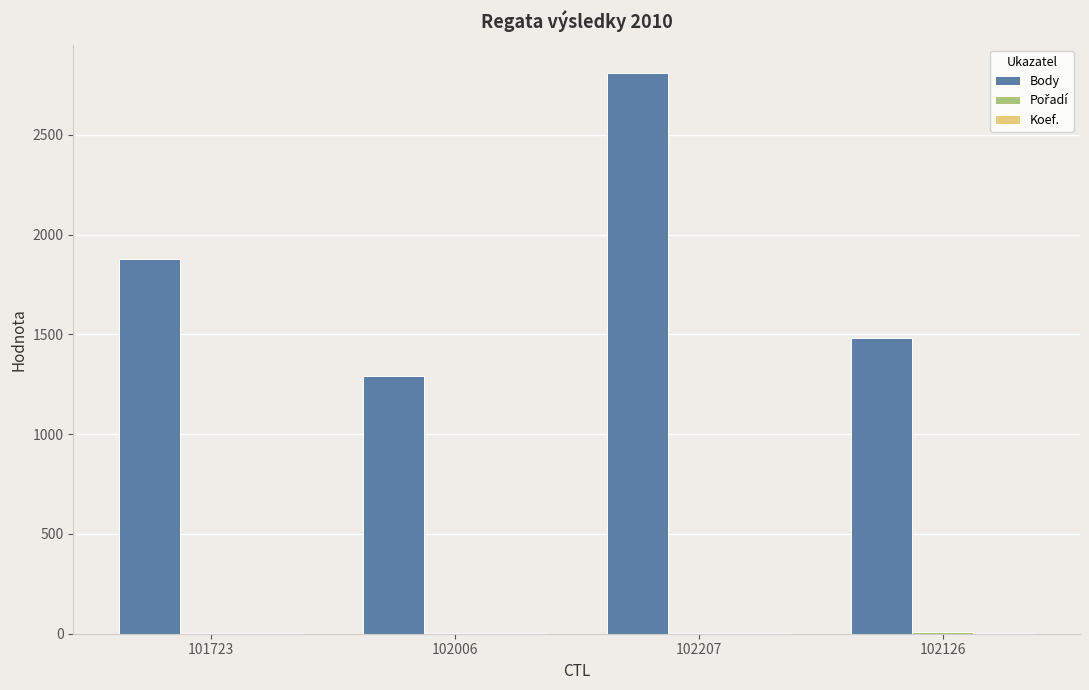

Which category has the highest value across all series?

102207